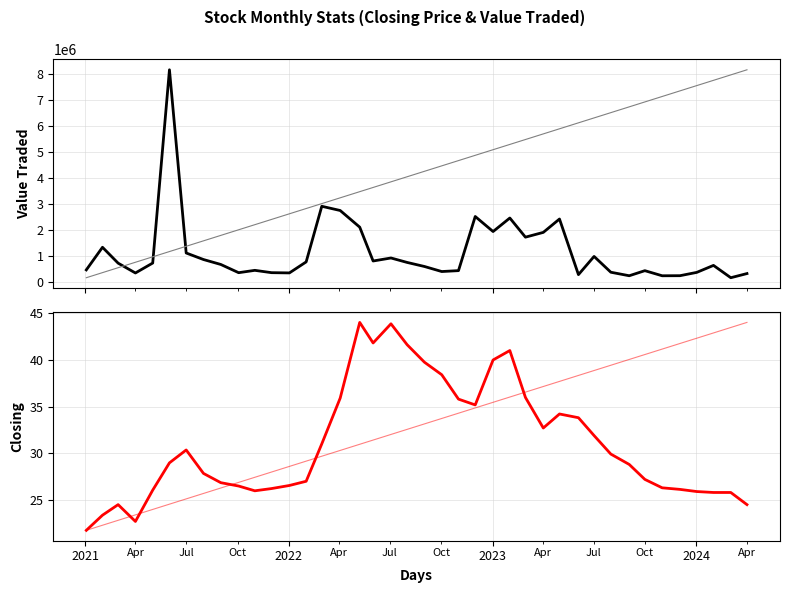

The value of Closing at 10 is 36.1. True or false?

False